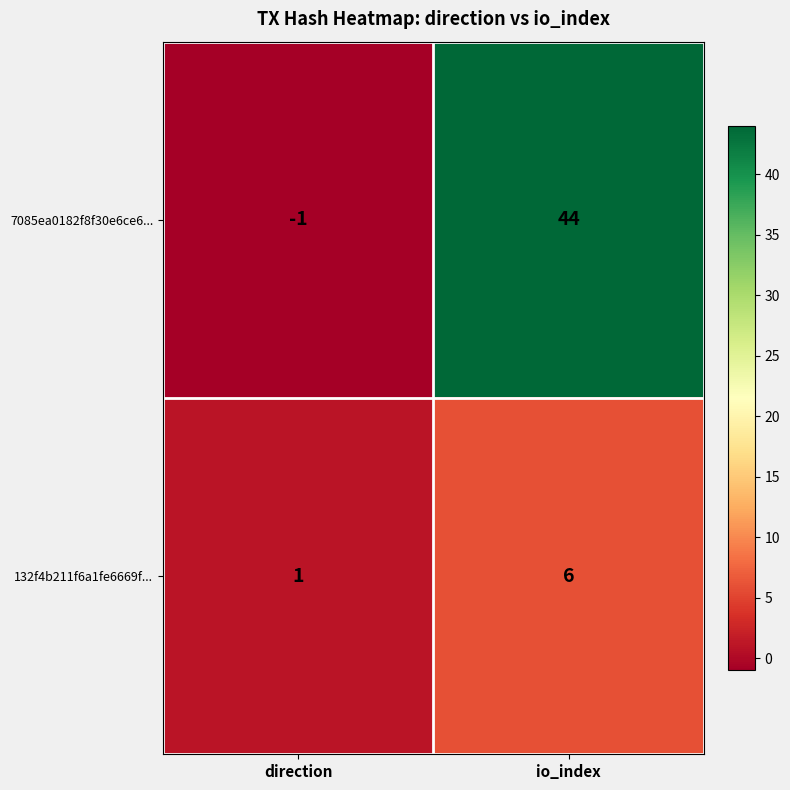

What is the sum of the 7085ea0182f8f30e6ce6... values at io_index and direction?

43